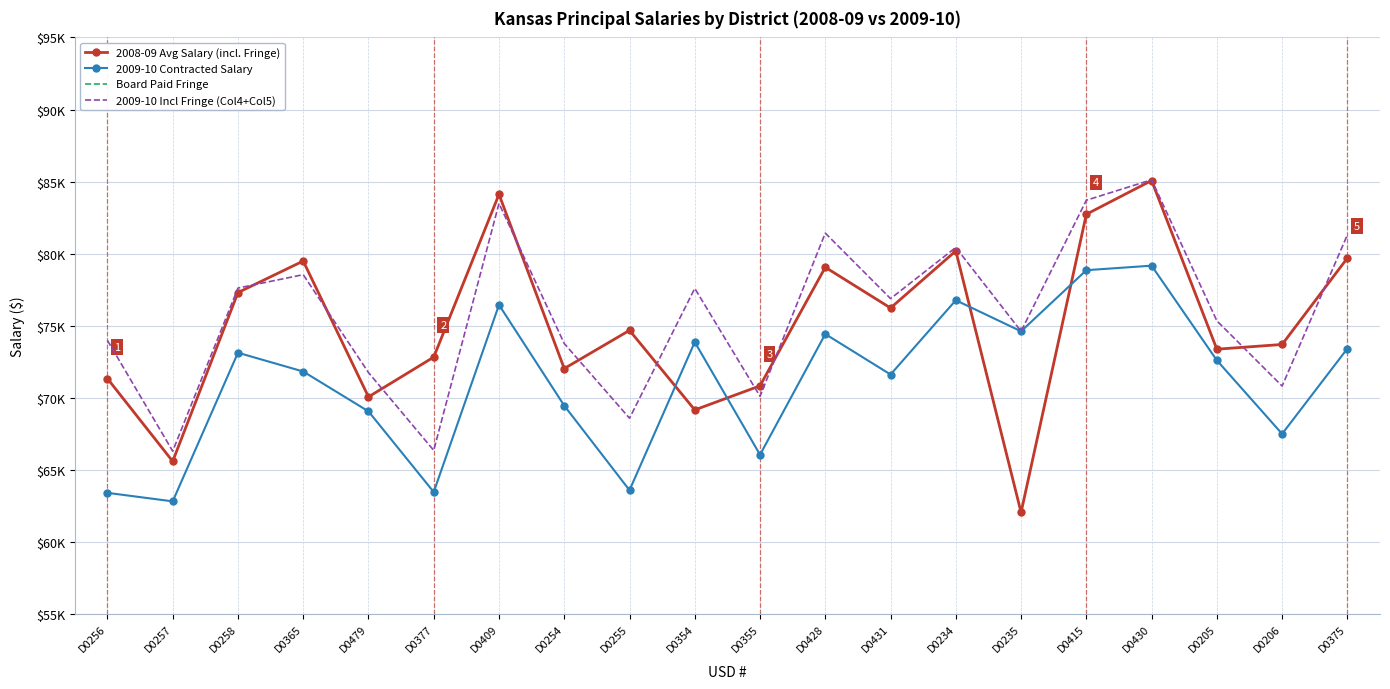

At which category is the sum across all series the highest?

D0430